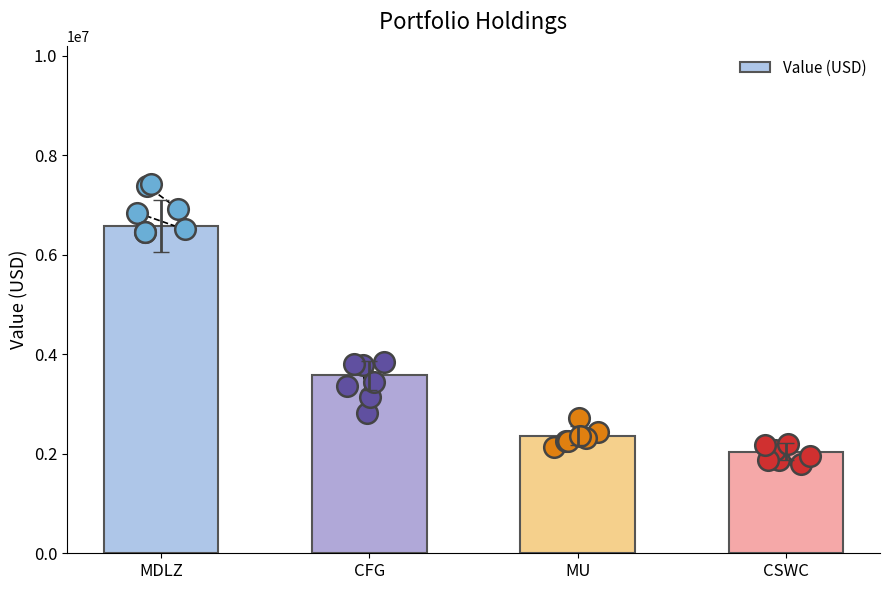

Which has a higher value, CFG or CSWC?

CFG